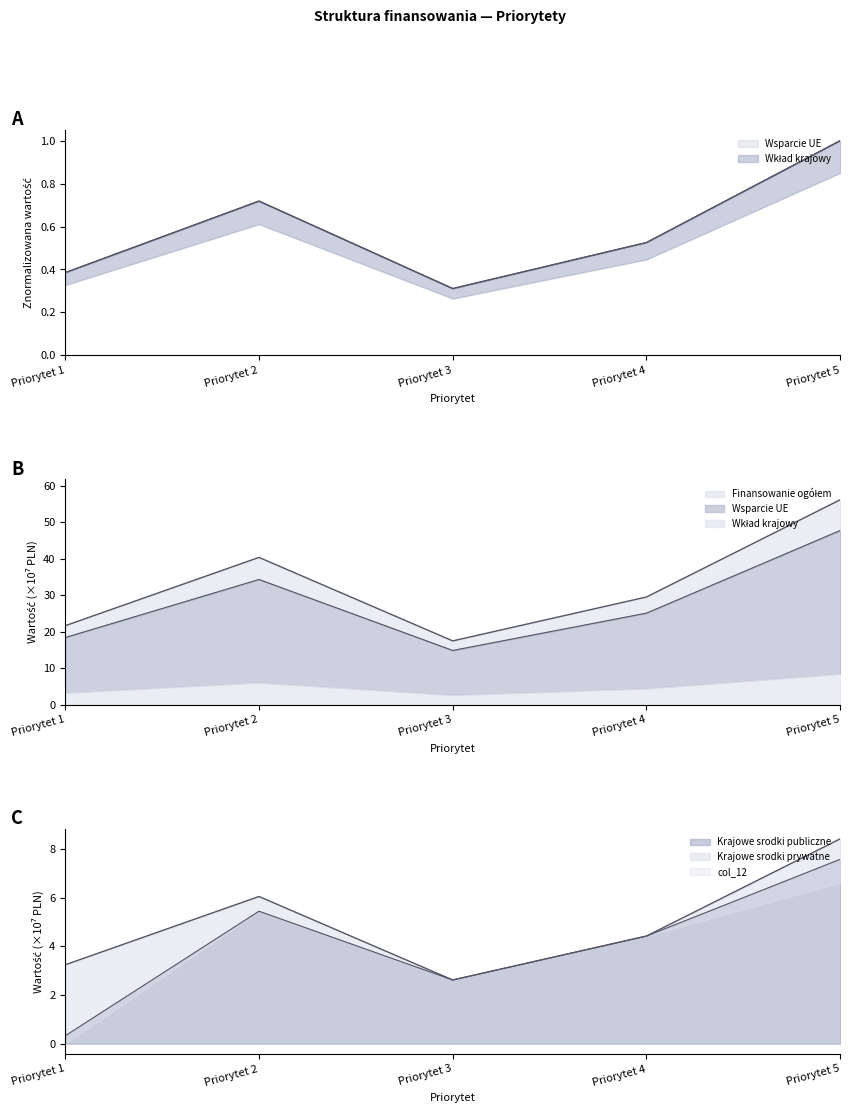

In Wsparcie UE, how many points are higher than both neighbors (excluding endpoints)?

1